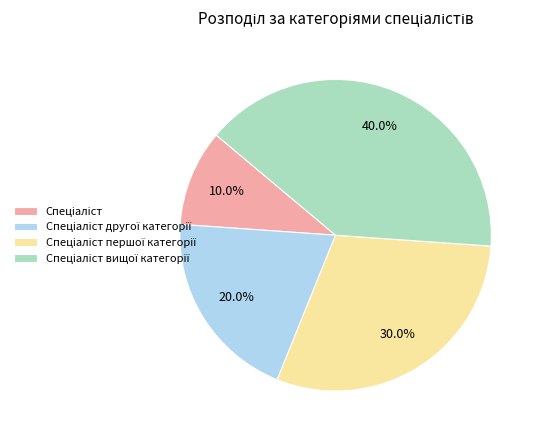

Does any single category account for the majority?

No